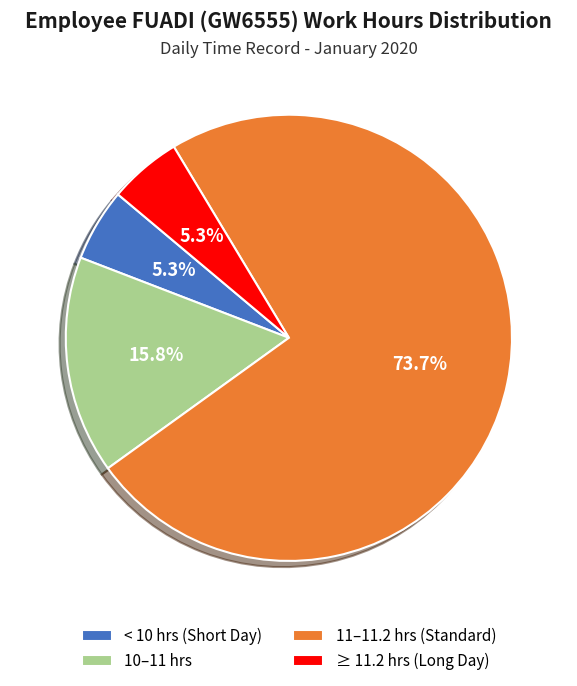

Between ≥ 11.2 hrs (Long Day) and 10–11 hrs, which is larger?

10–11 hrs